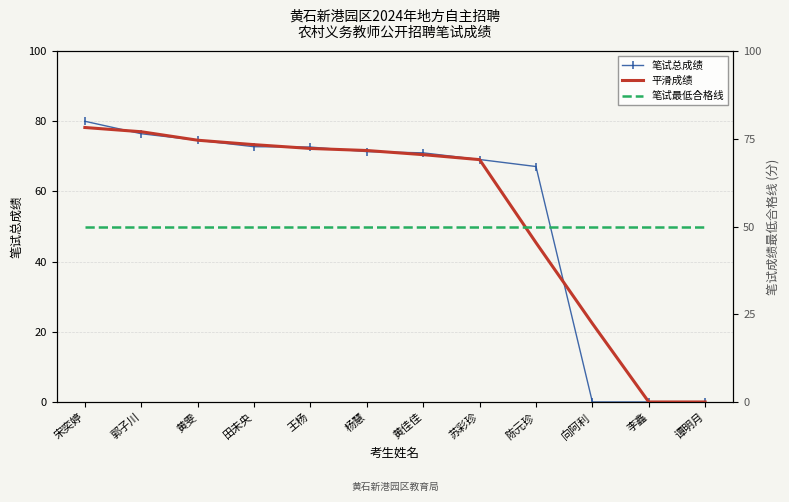

Reading left to right, list all the values displayed in this chart.

笔试总成绩: 宋奕婷=80.0	郭子川=76.5	黄雯=74.6	田未央=72.8	王杨=72.7	杨慧=71.3	黄佳佳=71.0	苏彩珍=69.1	陈元珍=67.1	向阿利=0.0	李鑫=0.0	谭明月=0.0
平滑成绩: 宋奕婷=78.2	郭子川=77.0	黄雯=74.6	田未央=73.3	王杨=72.2	杨慧=71.7	黄佳佳=70.5	苏彩珍=69.1	陈元珍=45.4	向阿利=22.4	李鑫=0.0	谭明月=0.0
笔试最低合格线: 宋奕婷=50.0	郭子川=50.0	黄雯=50.0	田未央=50.0	王杨=50.0	杨慧=50.0	黄佳佳=50.0	苏彩珍=50.0	陈元珍=50.0	向阿利=50.0	李鑫=50.0	谭明月=50.0